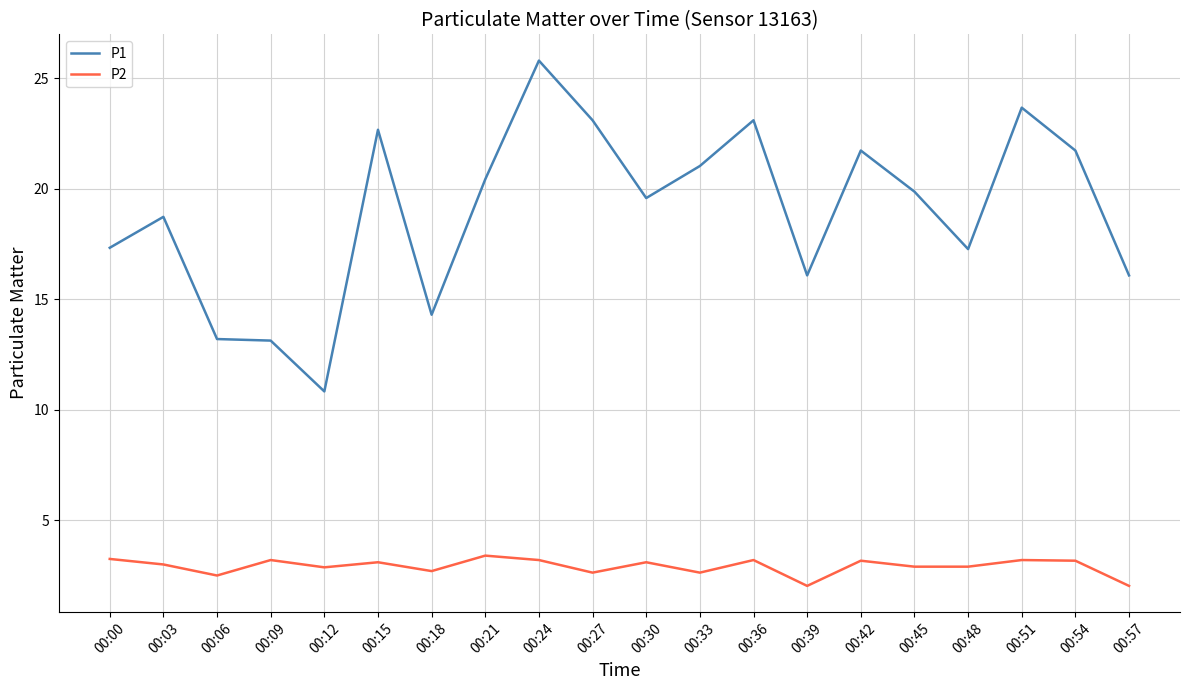

Is it true that P1 equals 20.4 at 00:21?

True